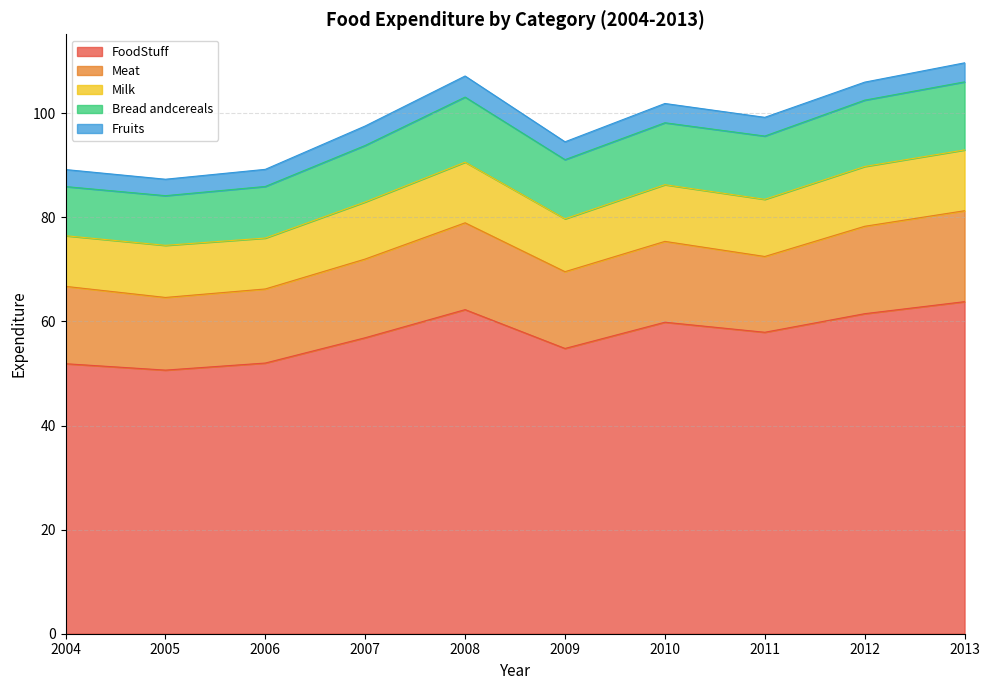

The FoodStuff series shows 79.4 at 2010. True or false?

False